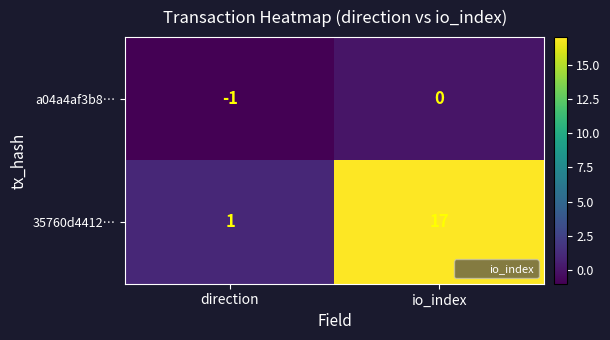

What is the maximum value shown in the chart?

17